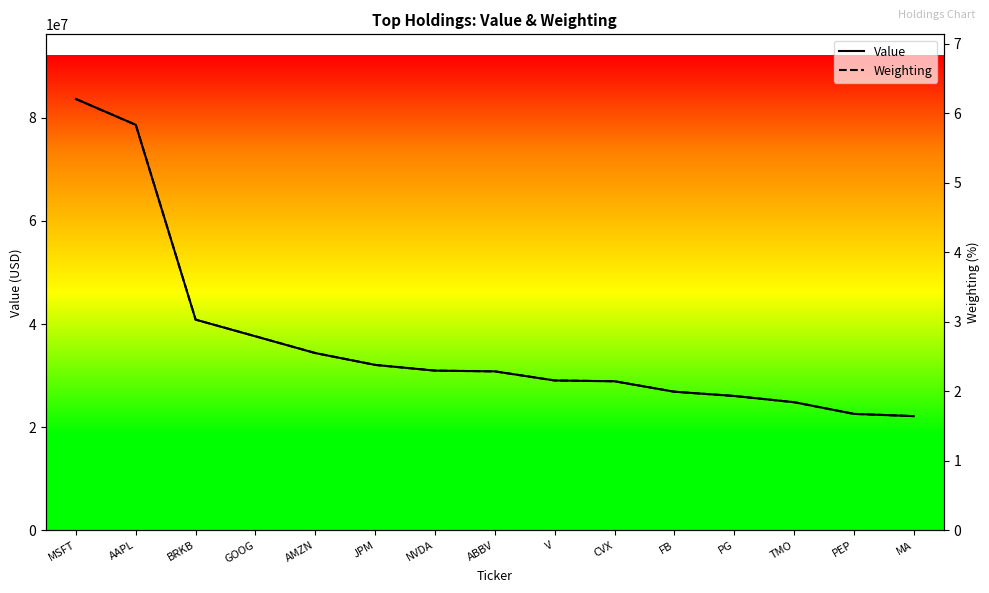

The value of Weighting at FB is 1.1. True or false?

False